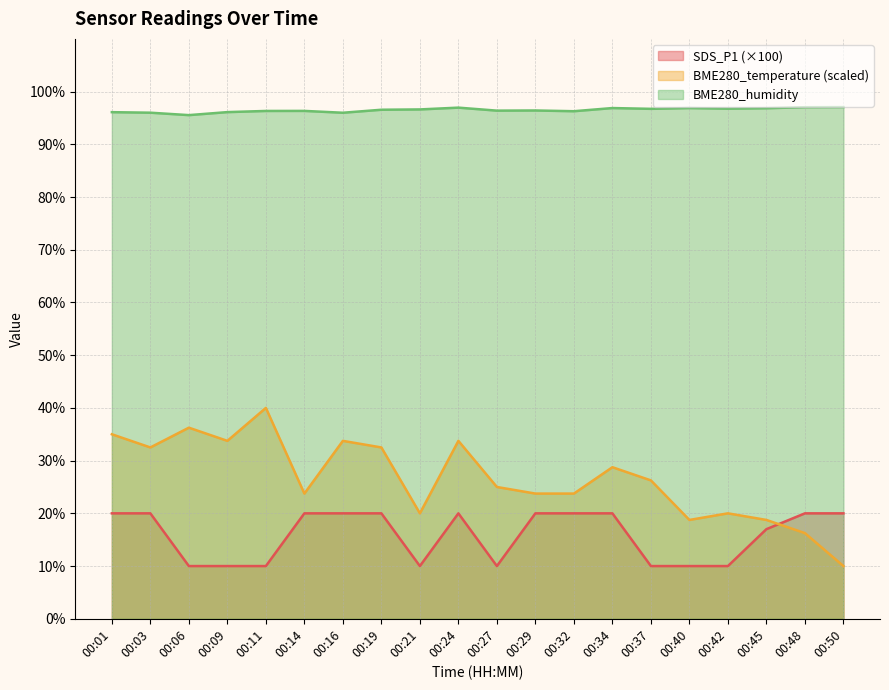

Reading left to right, what are all the values shown in this chart?

SDS_P1: 20.0	20.0	10.0	10.0	10.0	20.0	20.0	20.0	10.0	20.0	10.0	20.0	20.0	20.0	10.0	10.0	10.0	17.0	20.0	20.0
BME280_temperature: 35.0	32.5	36.3	33.8	40.0	23.8	33.8	32.5	20.0	33.8	25.0	23.8	23.8	28.8	26.3	18.8	20.0	18.8	16.3	10.0
BME280_humidity: 96.1	96.0	95.5	96.1	96.3	96.3	96.0	96.6	96.6	97.0	96.4	96.4	96.3	96.9	96.7	96.9	96.8	96.8	97.0	97.1